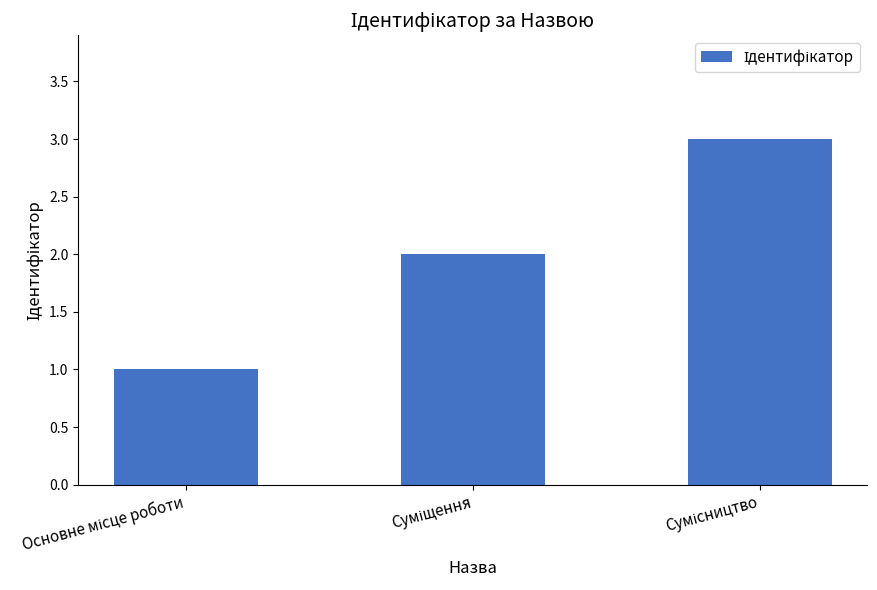

How many series are shown in this chart?

1